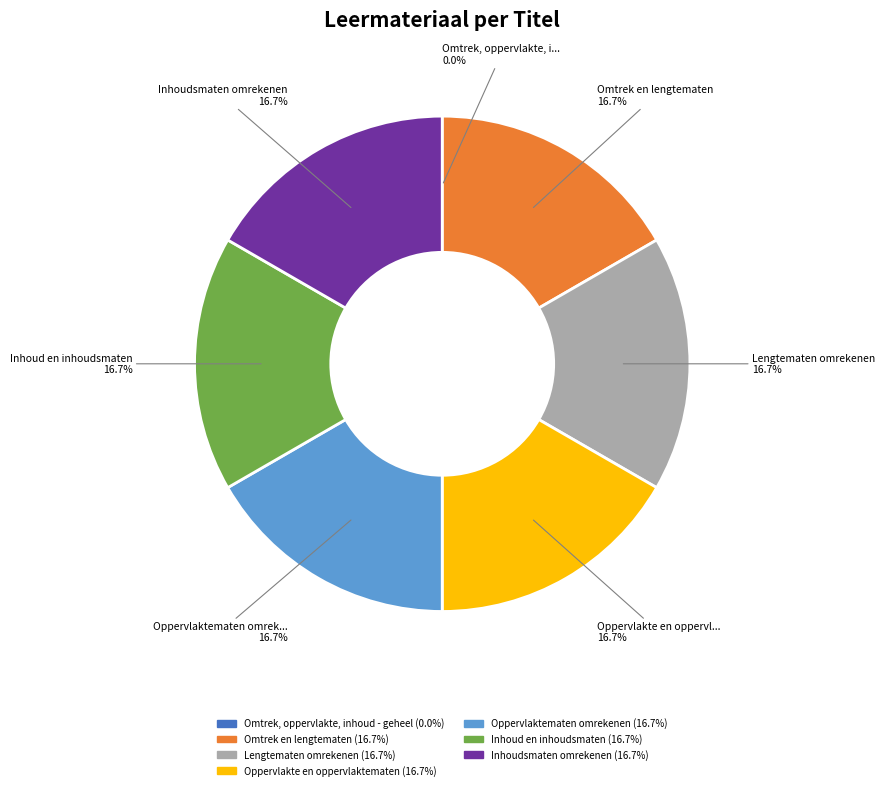

Is there a majority slice in this chart?

No